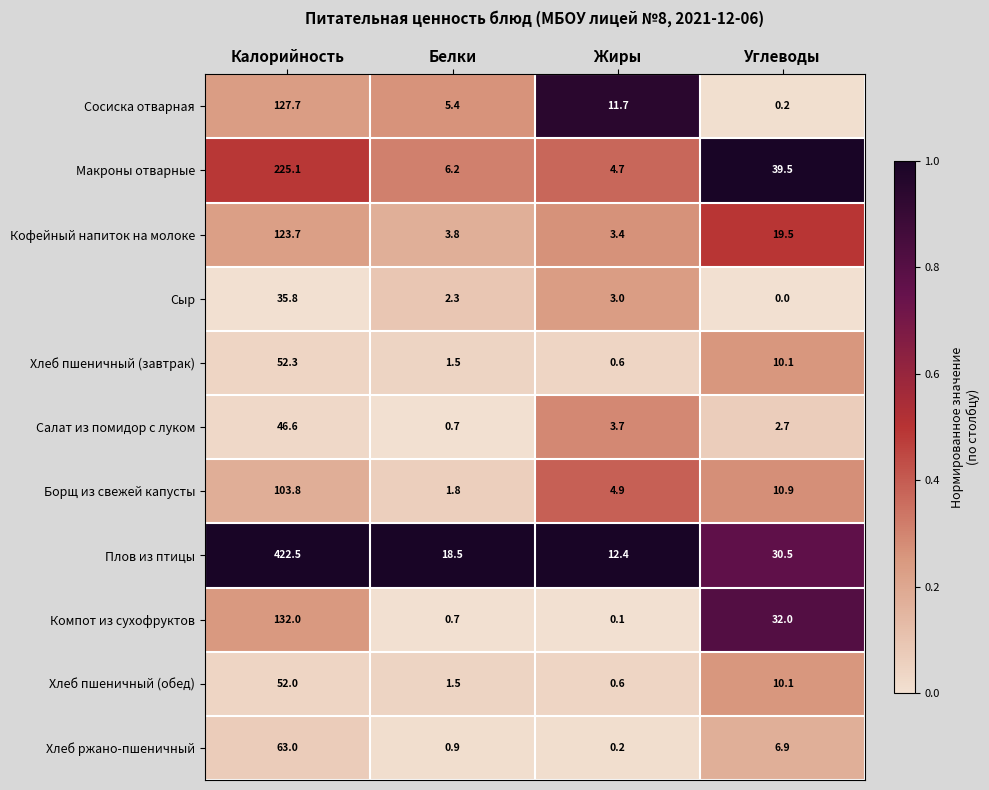

Between Жиры and Углеводы, which series saw the biggest shift?

Макроны отварные